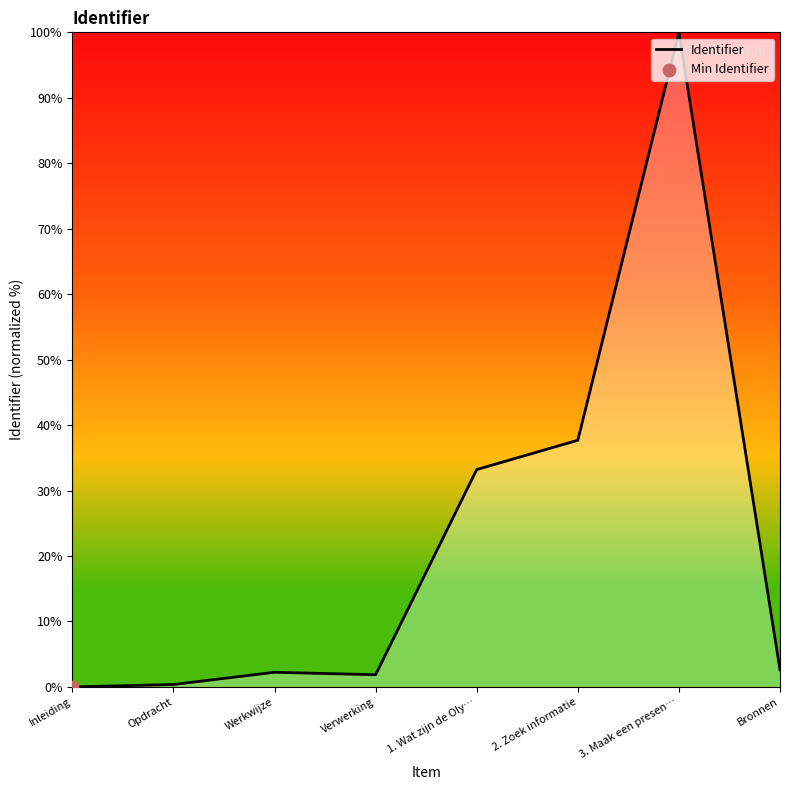

What is the change in value from Inleiding to Bronnen?

+2.6